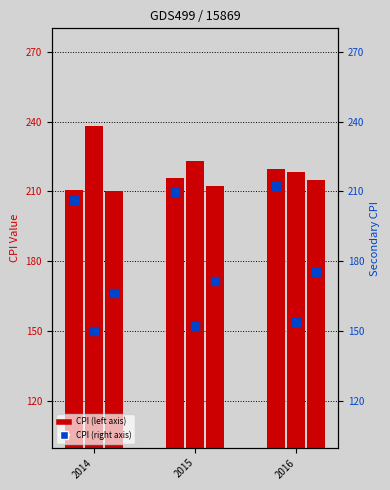

What is the total value across all series at 2015?

1184.9